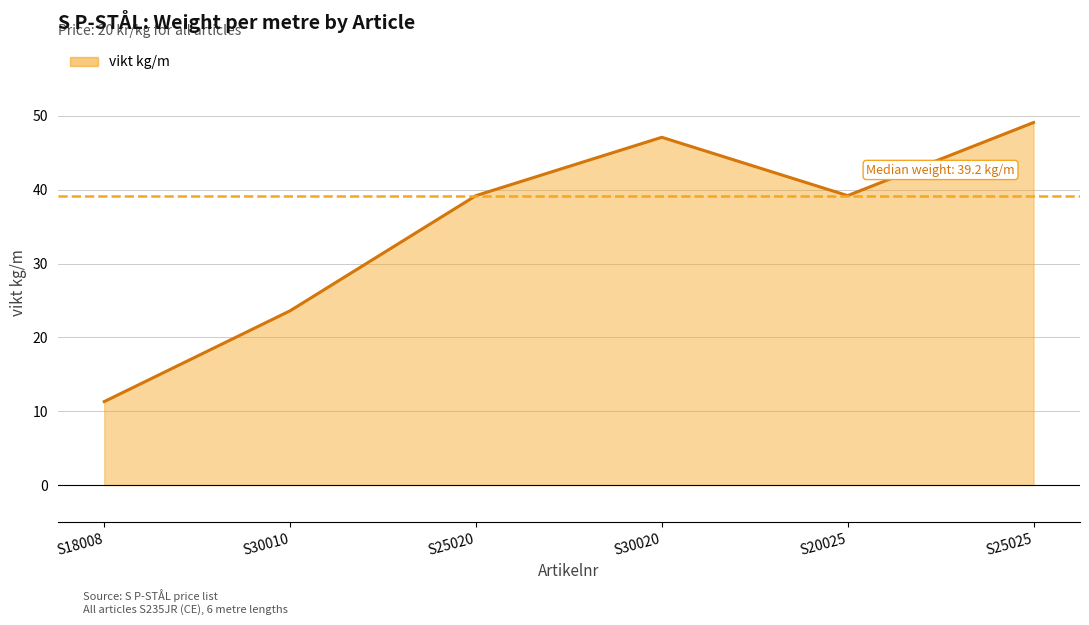

What is the average value?

34.9